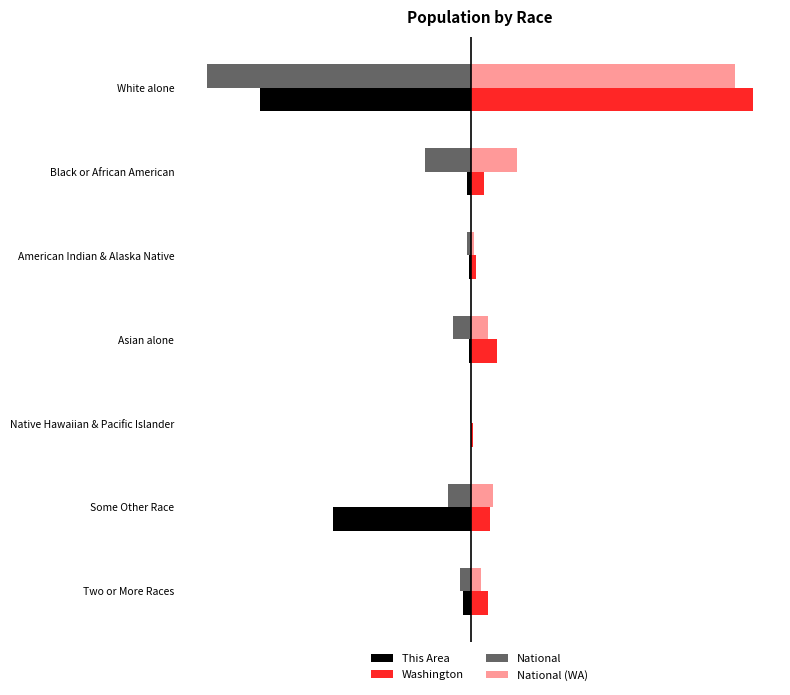

Reading right to left, what are all the values shown in this chart?

This Area: 6=-2.3	5=-37.8	4=0.0	3=-0.6	2=-0.6	1=-0.9	0=-57.8
Washington: 6=4.7	5=5.2	4=0.6	3=7.2	2=1.5	1=3.6	0=77.3
National: 6=-2.9	5=-6.2	4=-0.2	3=-4.8	2=-0.9	1=-12.6	0=-72.4
National (WA): 6=2.9	5=6.2	4=0.2	3=4.8	2=0.9	1=12.6	0=72.4